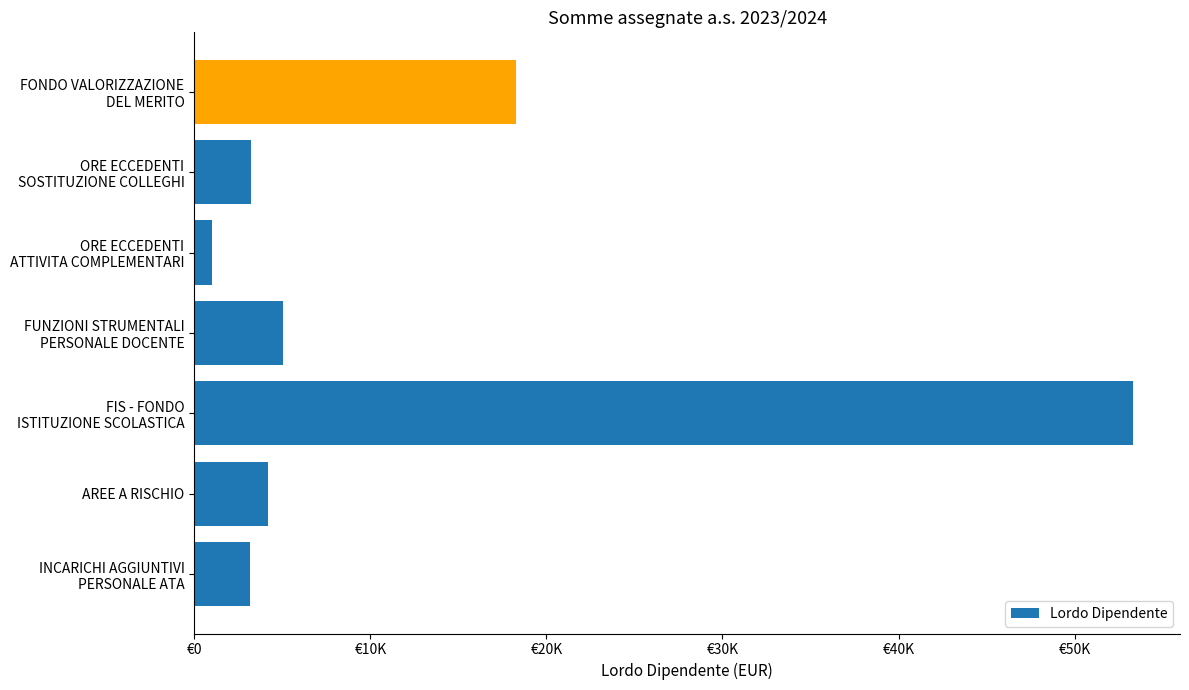

At which category does the chart reach its minimum across all series?

ORE ECCEDENTI
ATTIVITA COMPLEMENTARI